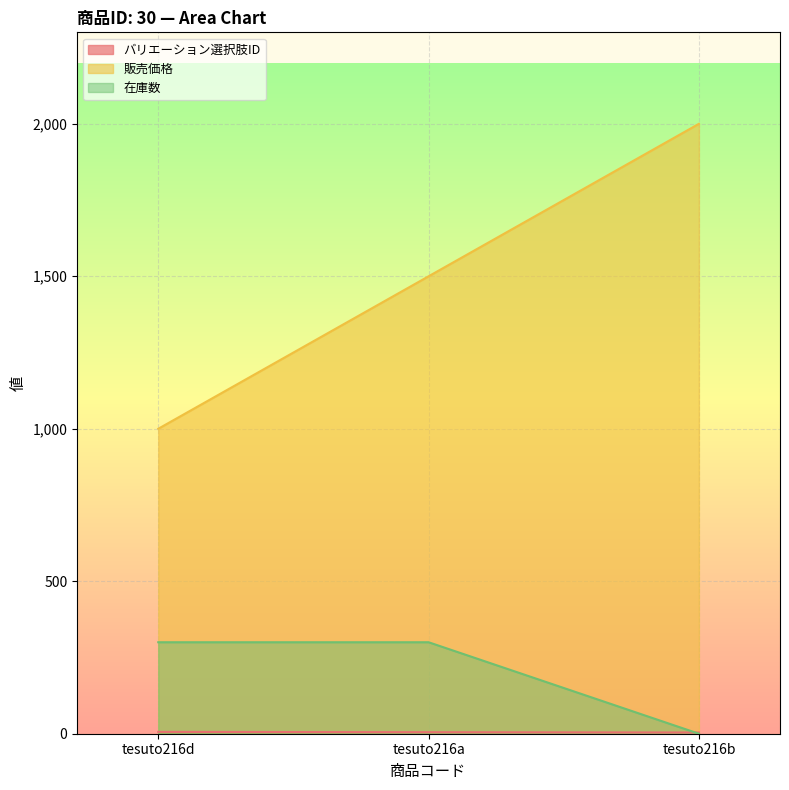

What is the difference between the maximum and minimum values in the バリエーション選択肢ID series?

2